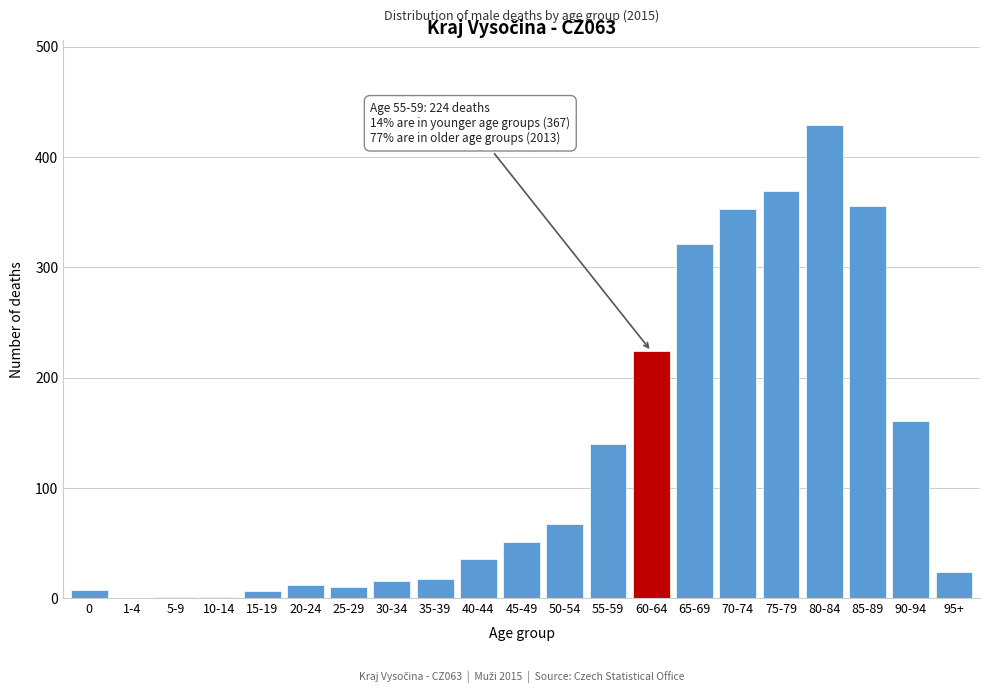

True or false: the data shows 75 at 75-79.

False